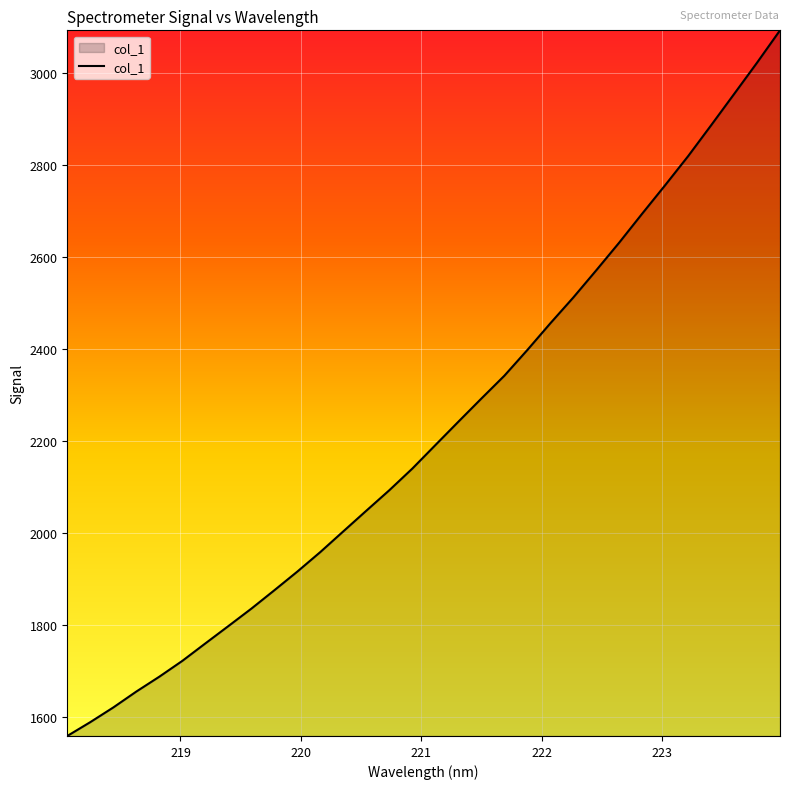

What is the maximum value shown in the chart?

3093.5